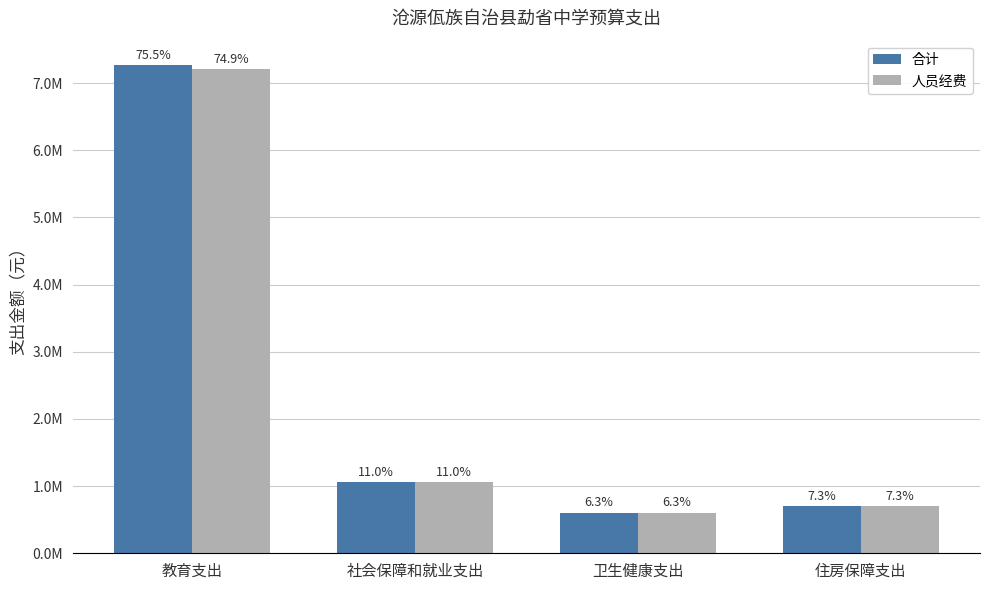

Reading left to right, list all the values displayed in this chart.

合计: 7267217.0	1055463.3	602488.5	703642.2
人员经费: 7208556.0	1055463.3	602488.5	703642.2